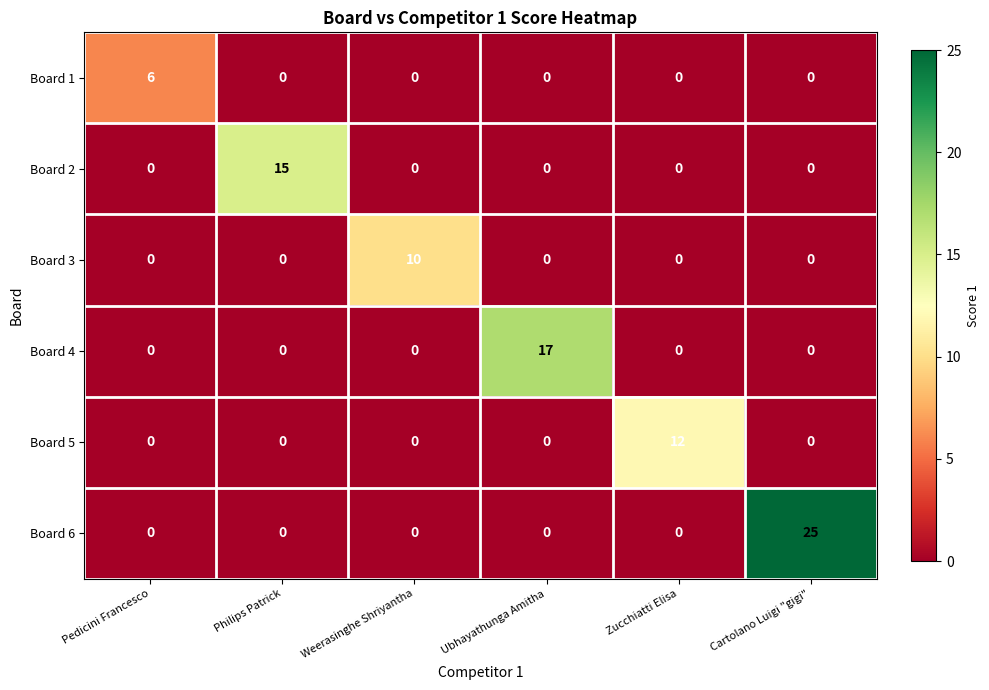

What is the maximum value shown in the chart?

25